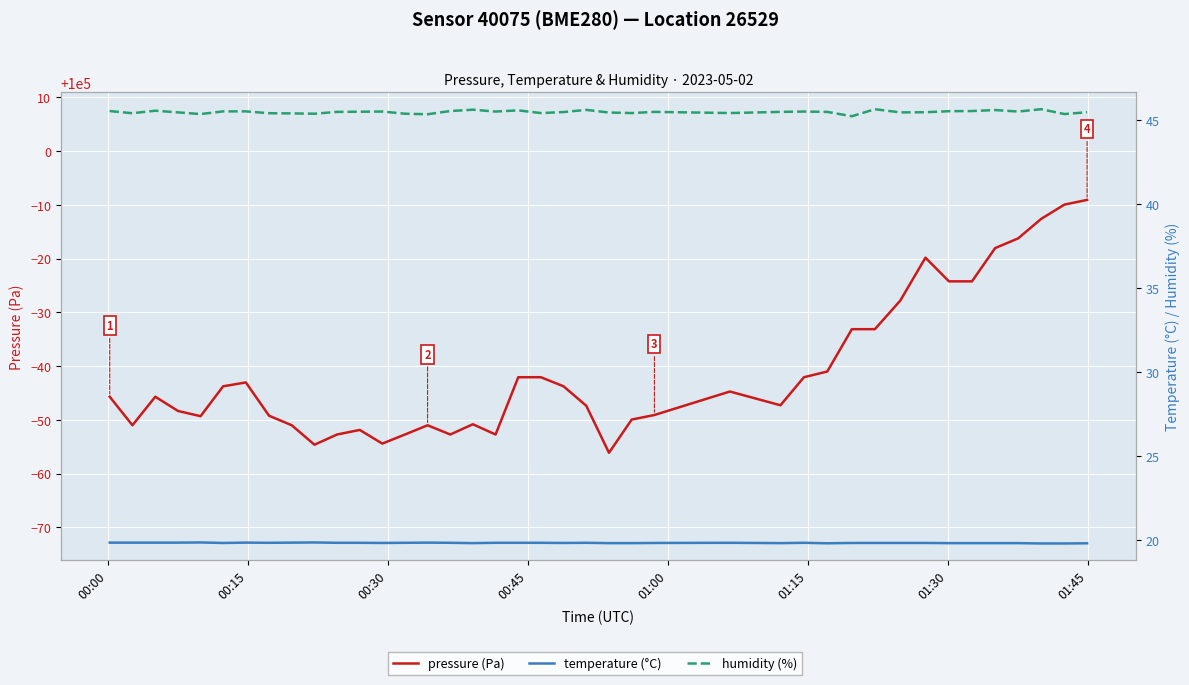

True or false: humidity (%) and temperature (°C) cross at least once.

False